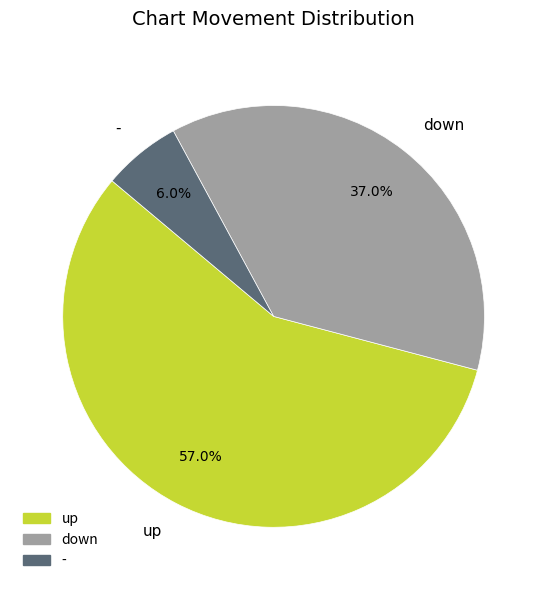

Is there any slice that represents more than half of the pie?

Yes